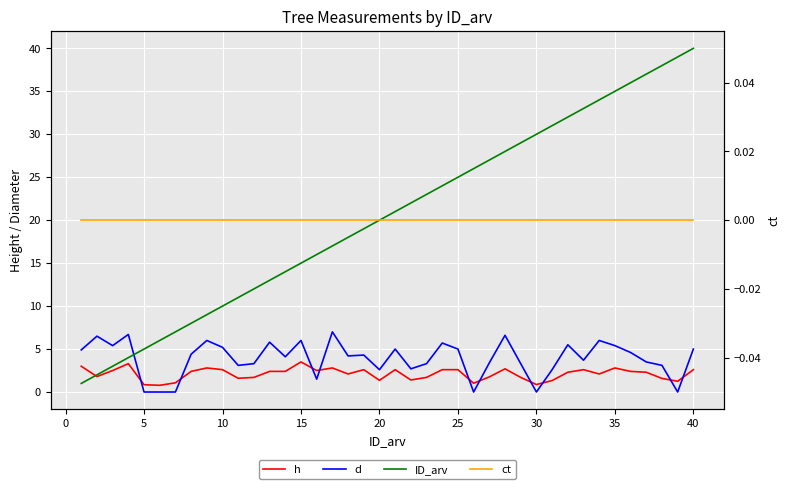

True or false: ct has more than 0 points higher than both neighbors.

False